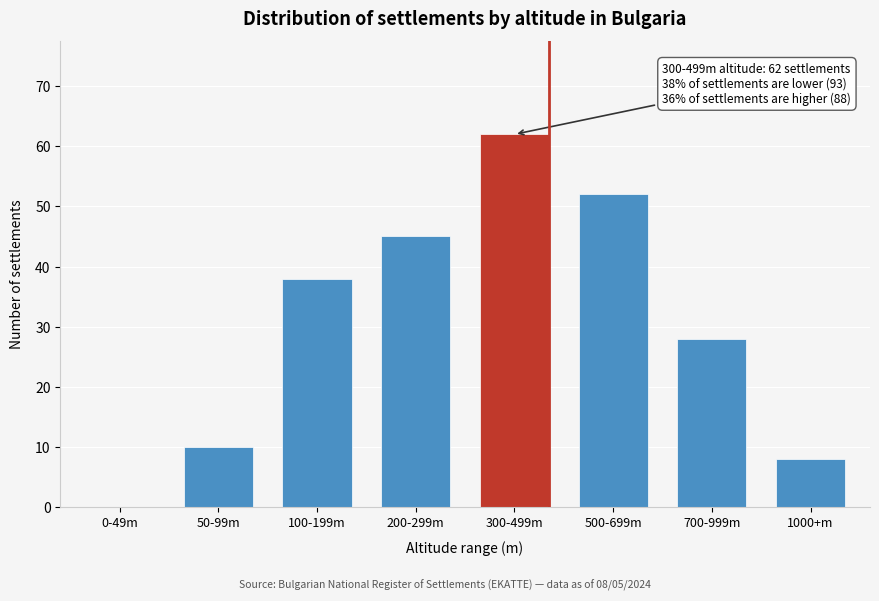

Reading left to right, list all the values displayed in this chart.

0-49m=0	50-99m=10	100-199m=38	200-299m=45	300-499m=62	500-699m=52	700-999m=28	1000+m=8